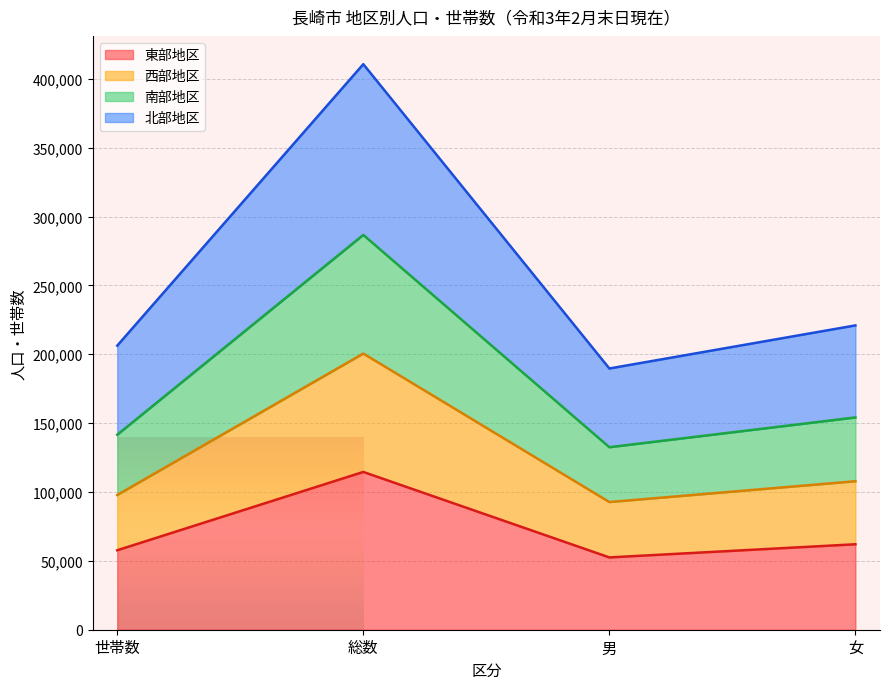

Where is the first local minimum for 西部地区?

男